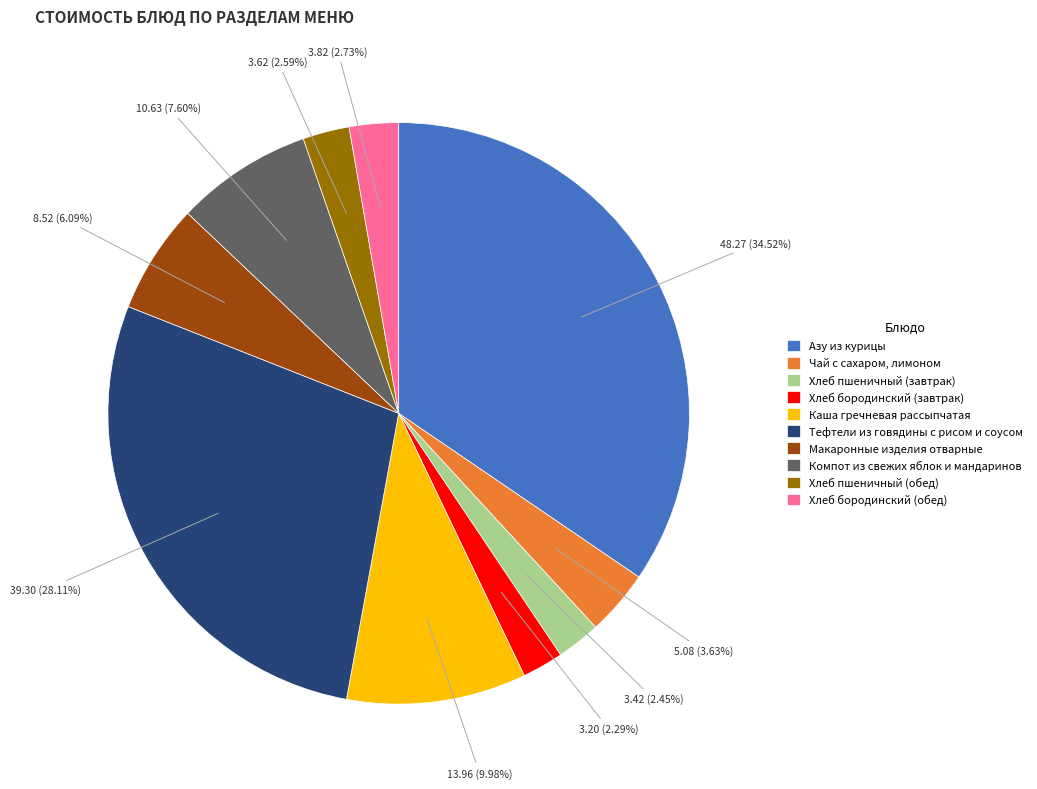

Is it true that Тефтели из говядины с рисом и соусом is 28% of the pie?

True